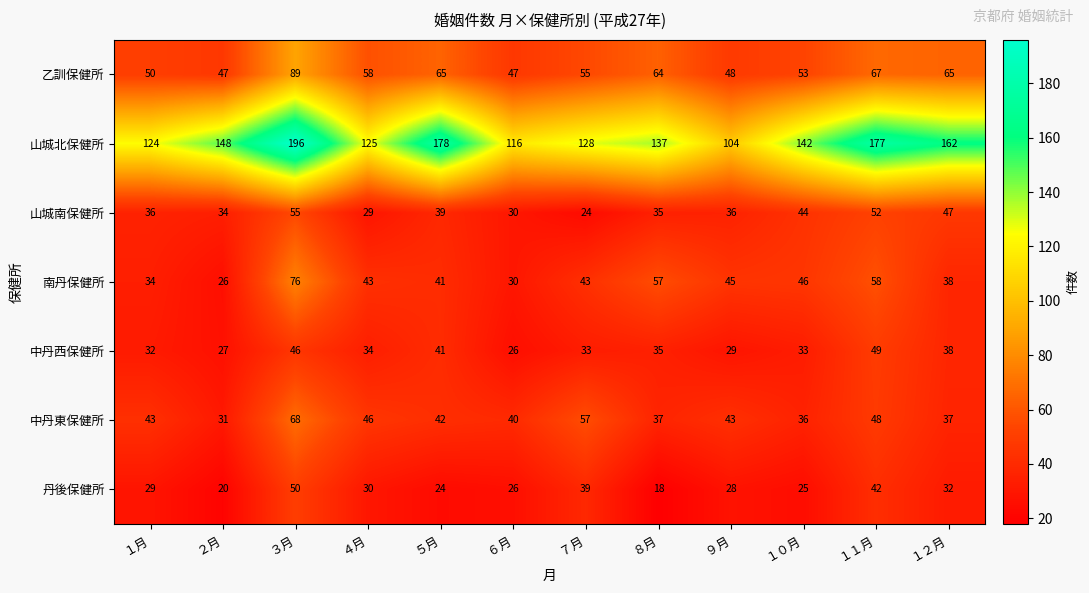

True or false: 中丹西保健所 has a value of 22 at ５月.

False